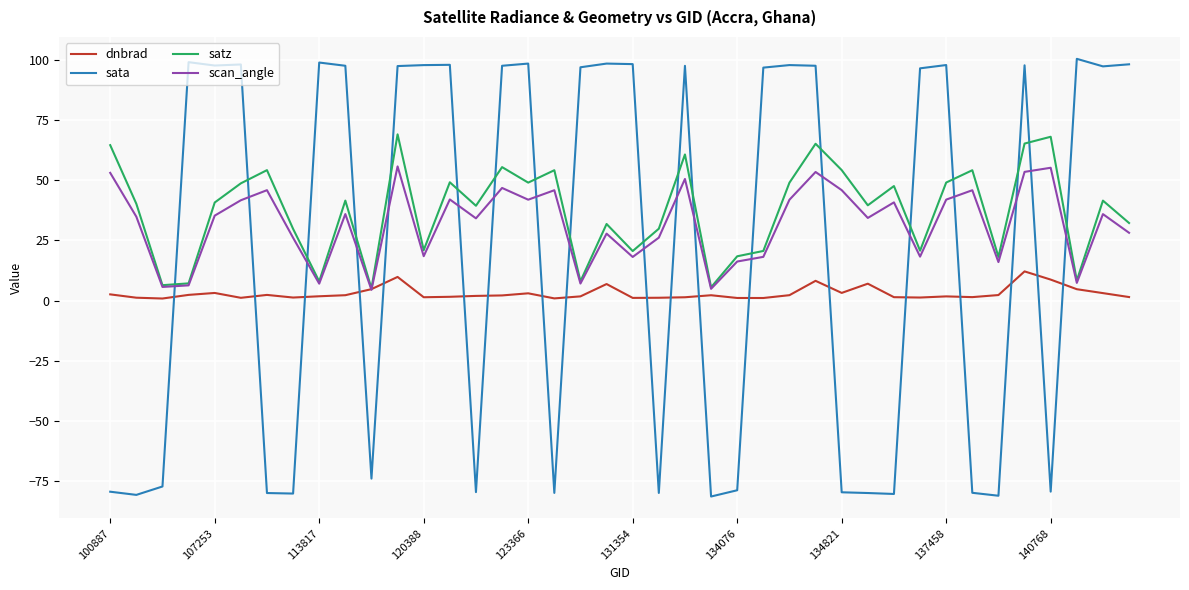

What are all the series names shown in the legend?

dnbrad, sata, satz, scan_angle